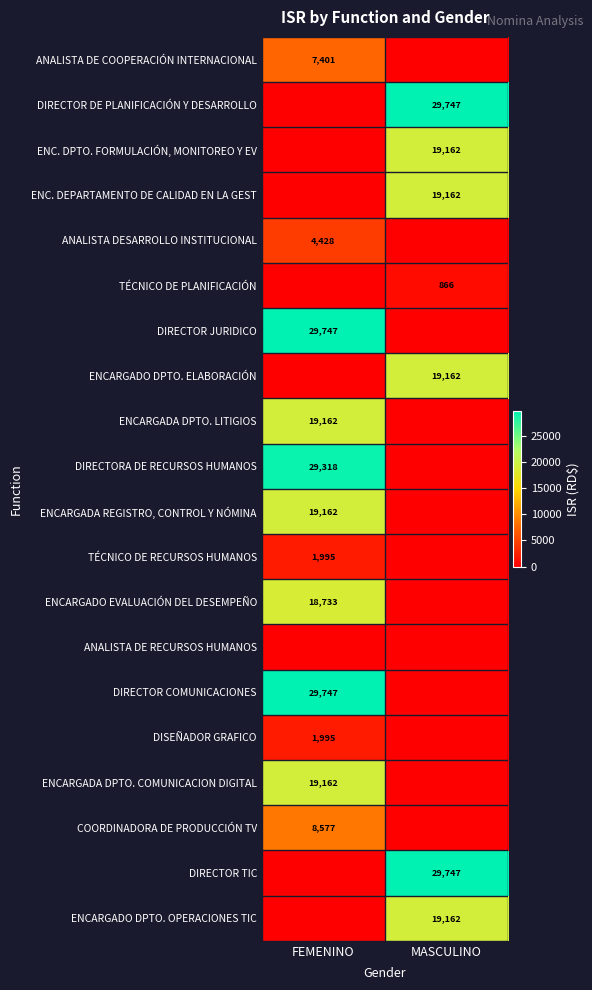

The value of ENCARGADA DPTO. LITIGIOS at FEMENINO is 19162. True or false?

True